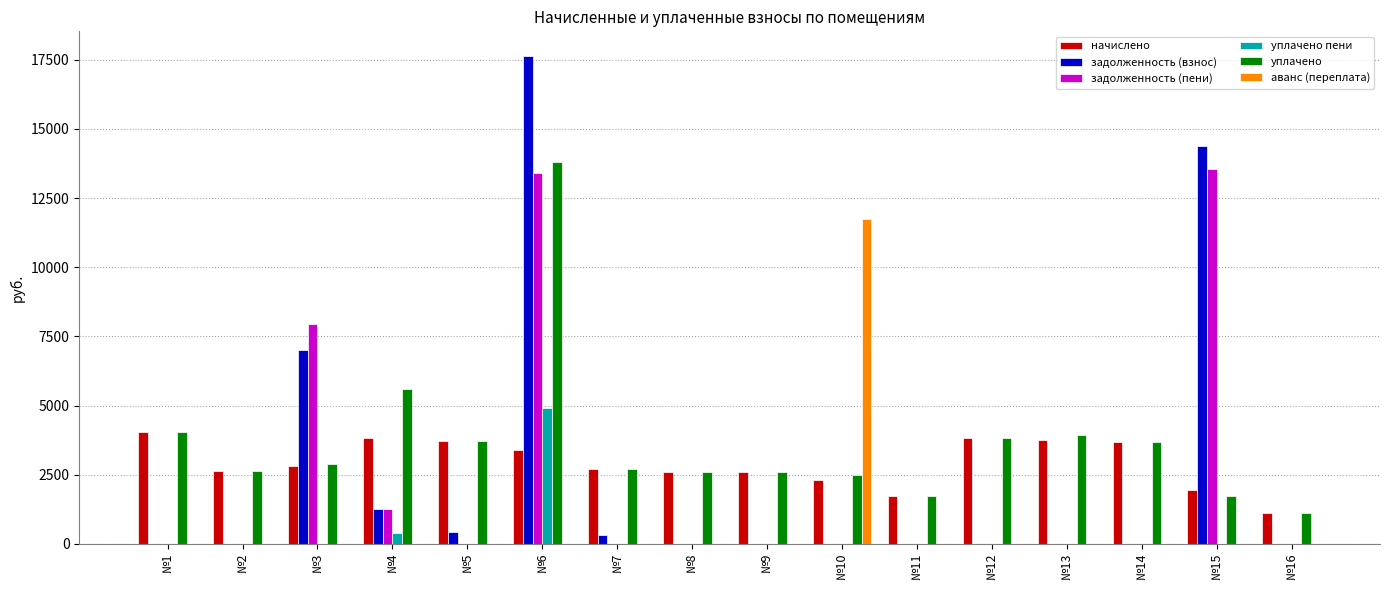

At which category is the sum across all series the highest?

№6